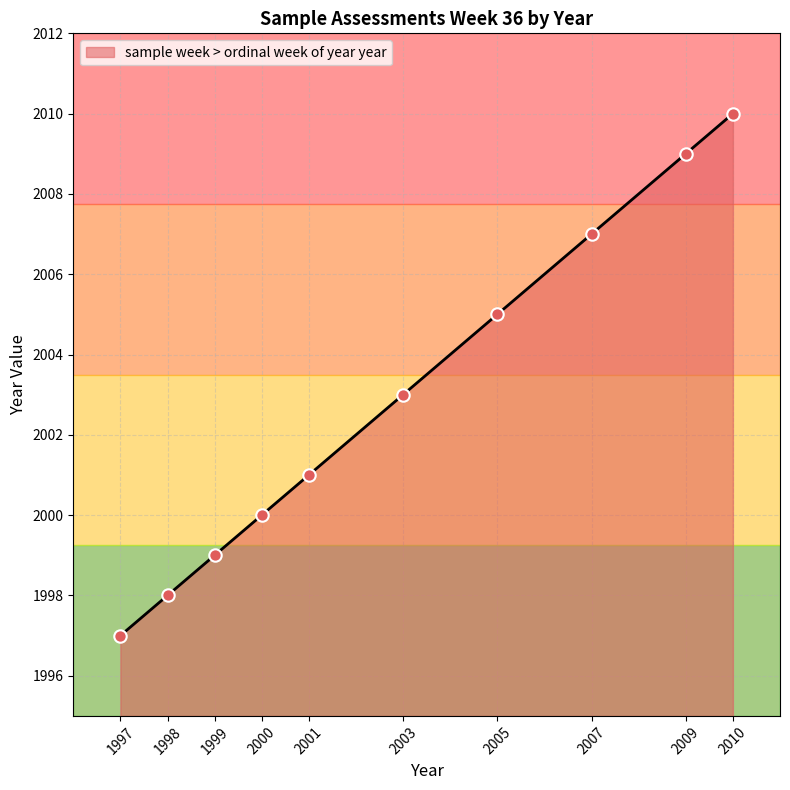

Approximately how many times larger is the value at 2005 compared to 2003?

1.0